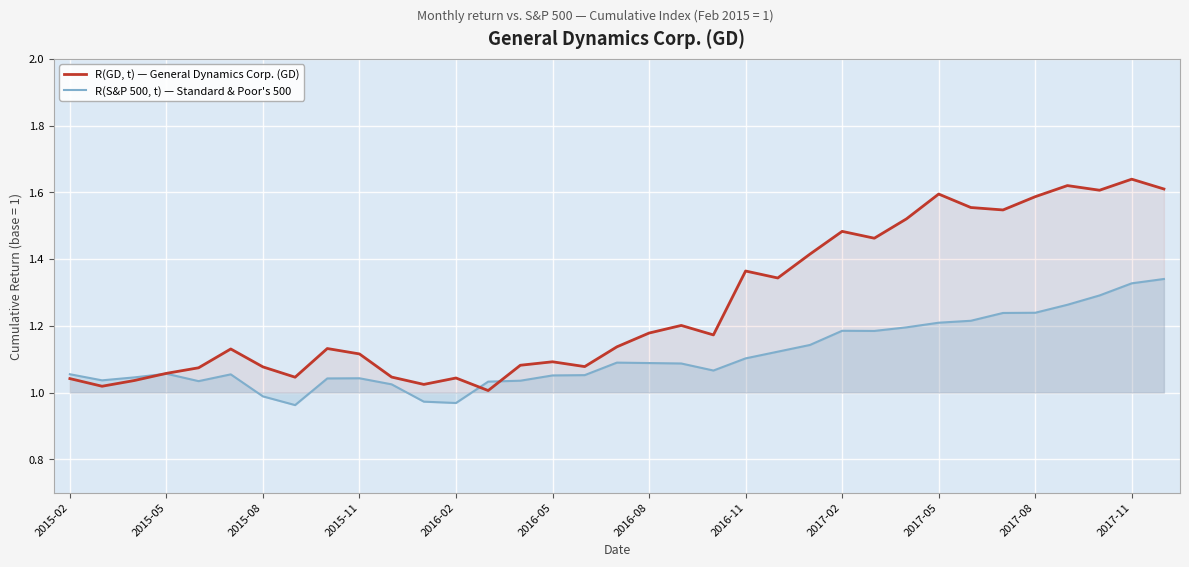

The value of R(GD, t) — General Dynamics Corp. (GD) at 14 is 1.1. True or false?

True